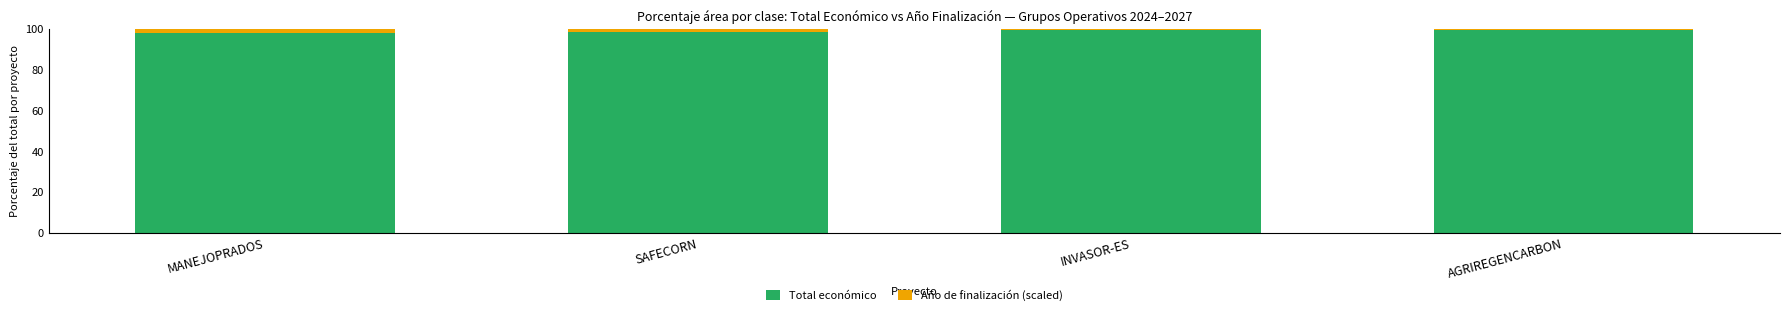

What is the minimum value for Total económico?

98.2